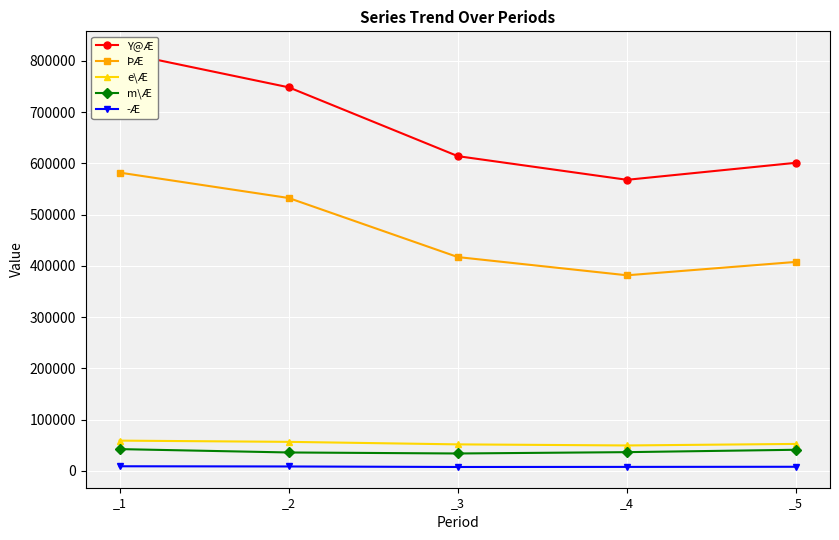

What is the difference between the highest and lowest values at _4?

560224